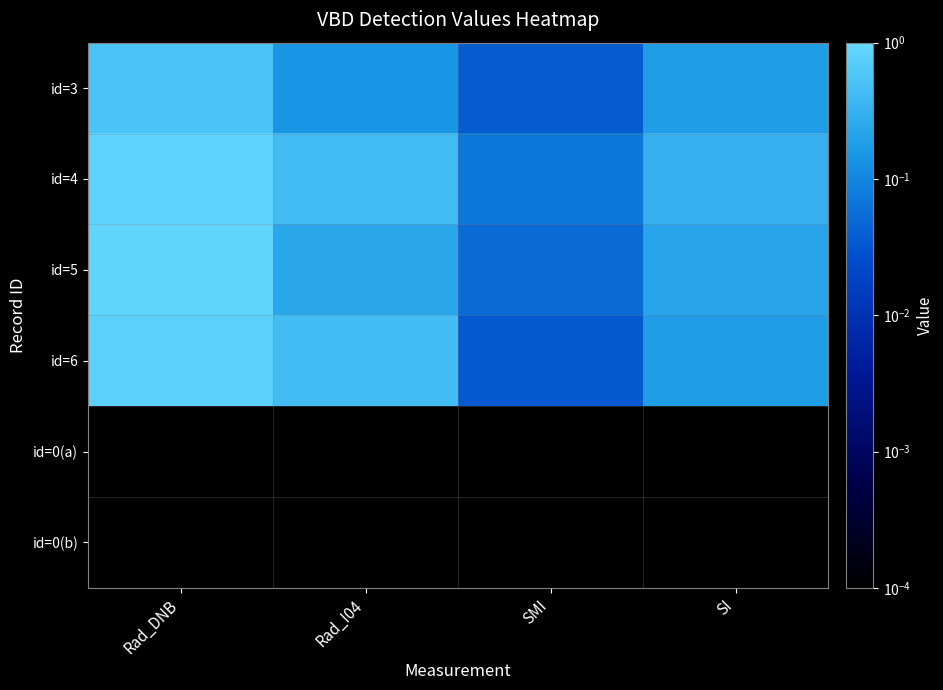

Reading right to left, transcribe all the data shown in this chart.

id=3: SI=0.2	SMI=0.0	Rad_I04=0.1	Rad_DNB=0.5
id=4: SI=0.3	SMI=0.1	Rad_I04=0.4	Rad_DNB=0.8
id=5: SI=0.2	SMI=0.1	Rad_I04=0.2	Rad_DNB=0.9
id=6: SI=0.2	SMI=0.0	Rad_I04=0.4	Rad_DNB=0.8
id=0(a): SI=0.0	SMI=0.0	Rad_I04=0.0	Rad_DNB=0.0
id=0(b): SI=0.0	SMI=0.0	Rad_I04=0.0	Rad_DNB=0.0